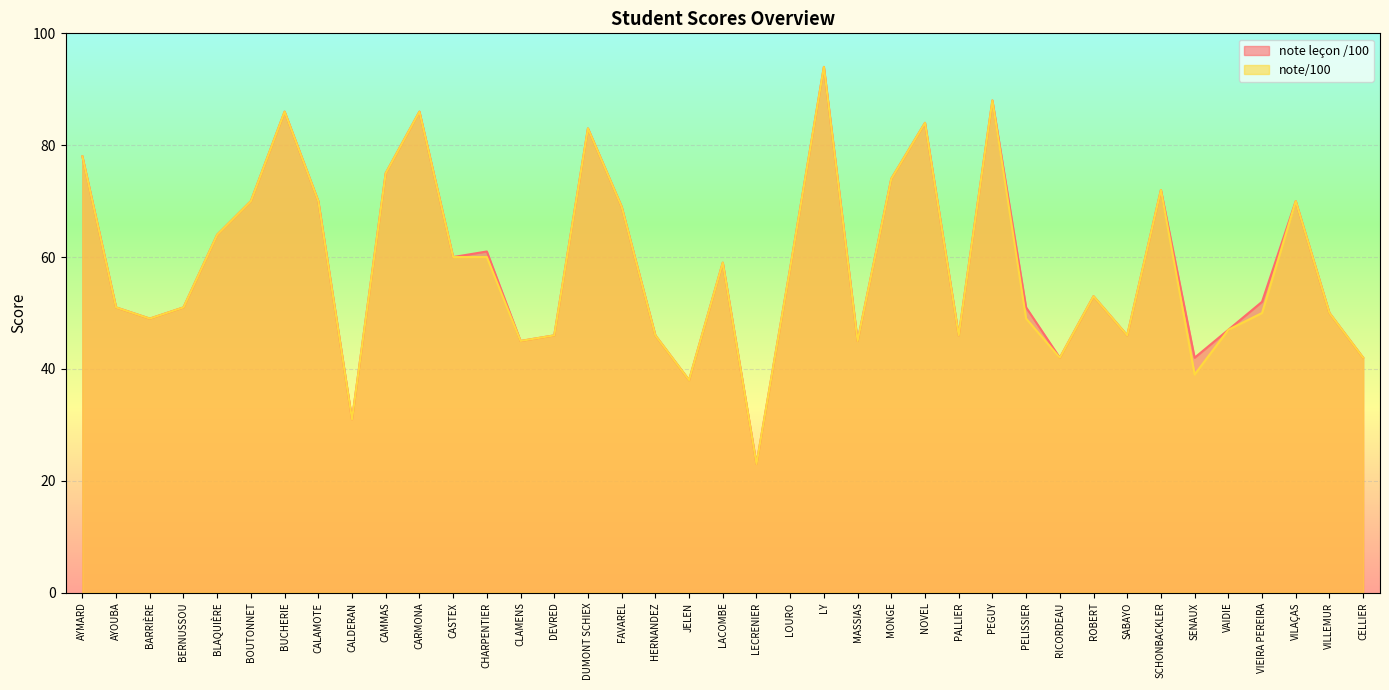

At how many categories does at least one series exceed 30?

38